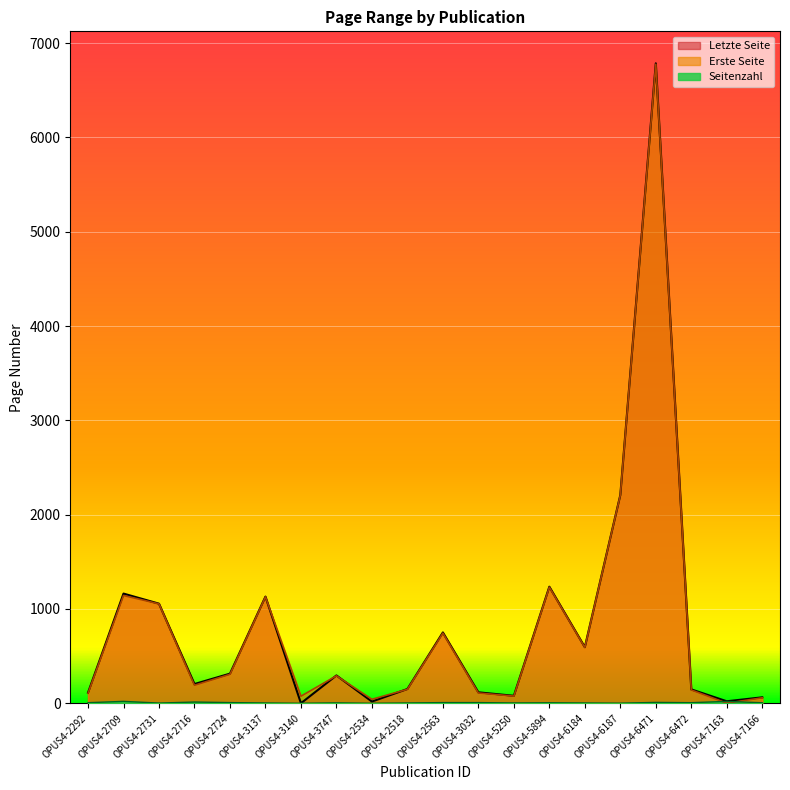

Which series changed the most between OPUS4-2518 and OPUS4-3032?

Erste Seite